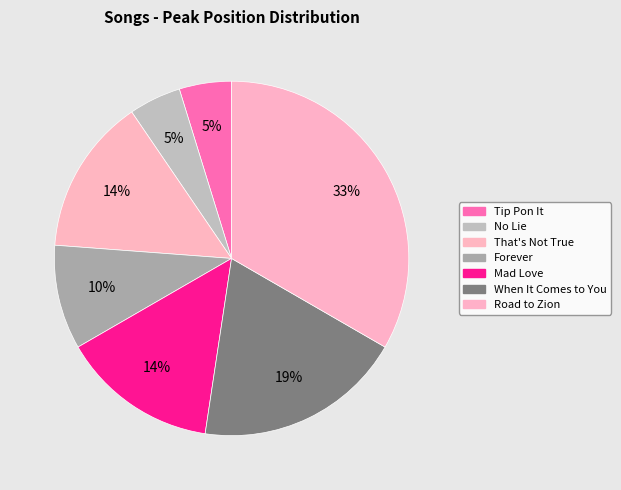

Count the number of slices in the pie.

7